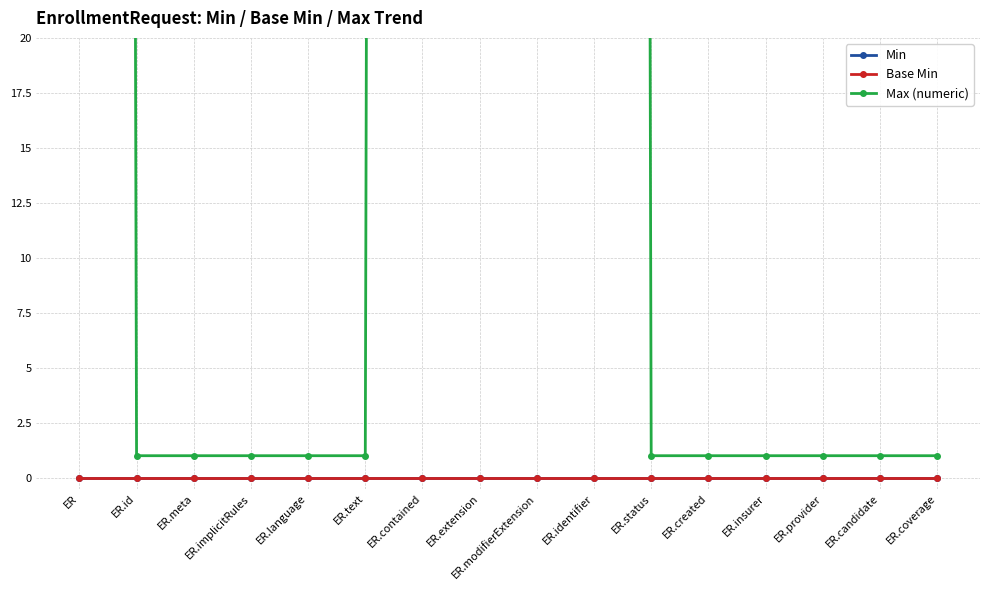

What is the label of the 13th point from the left?

ER.insurer